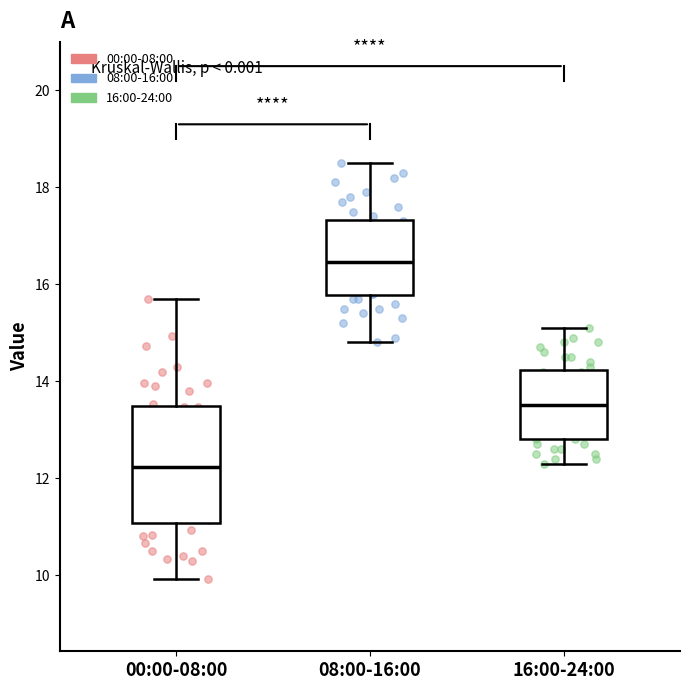

Where does the median line of the box for 08:00-16:00 sit on the y-axis? The values are not printed on the chart, so give them approximately, as read against the axis.

16.4